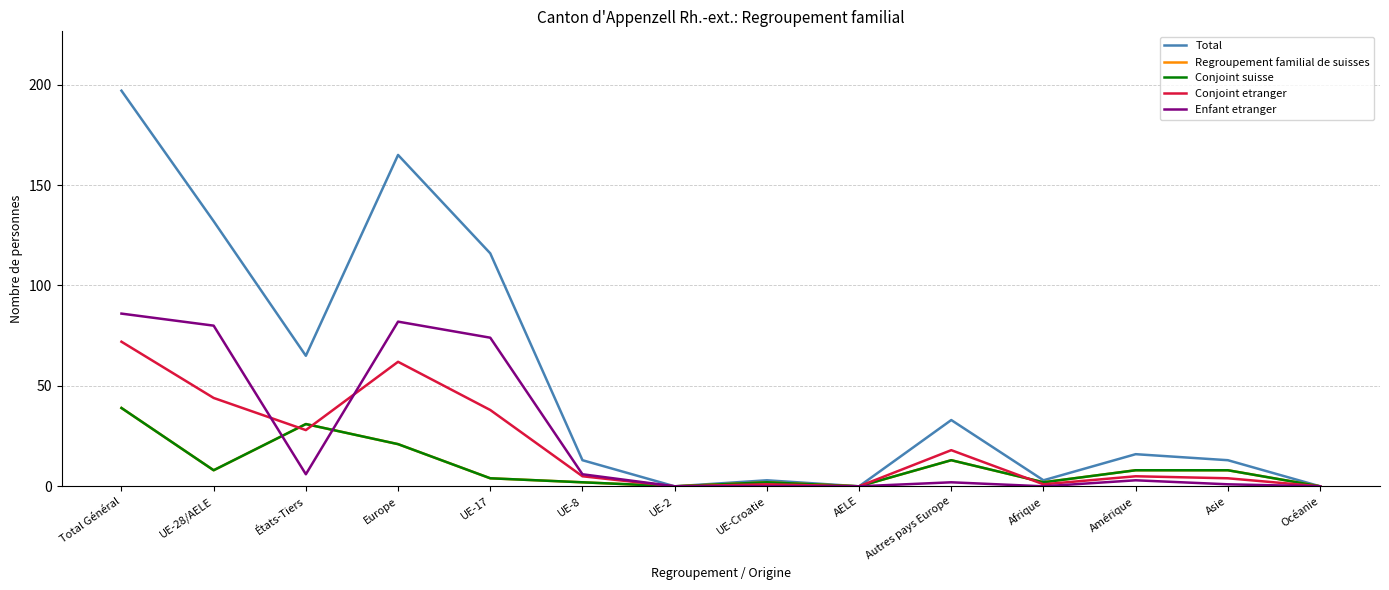

At which category does Total reach its first local peak?

Europe